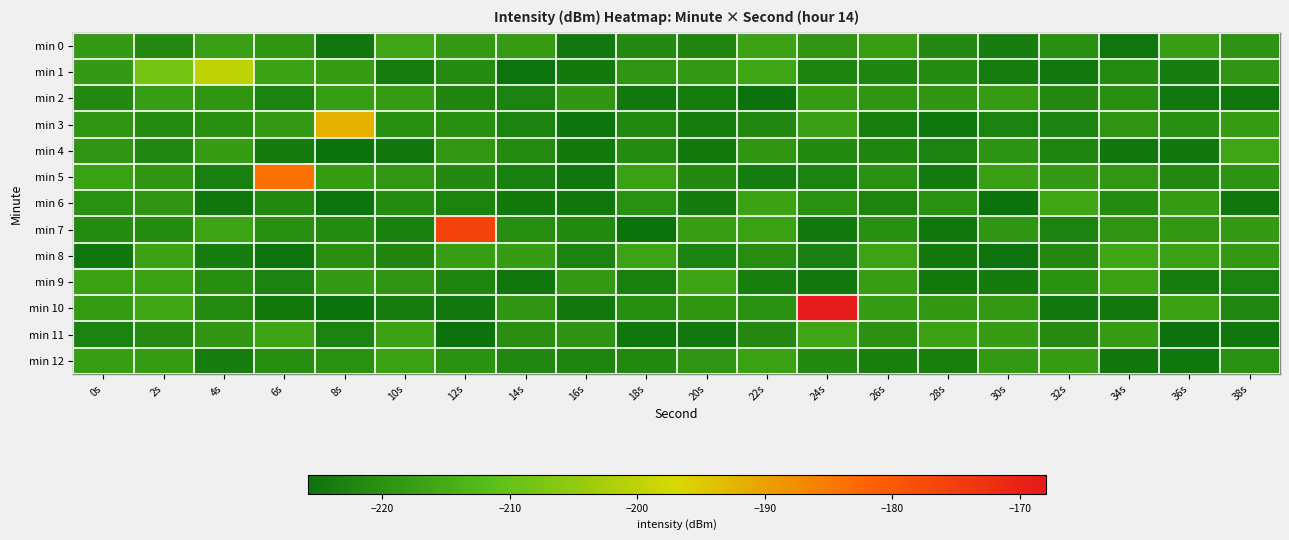

Which series has the widest spread of values?

min 10